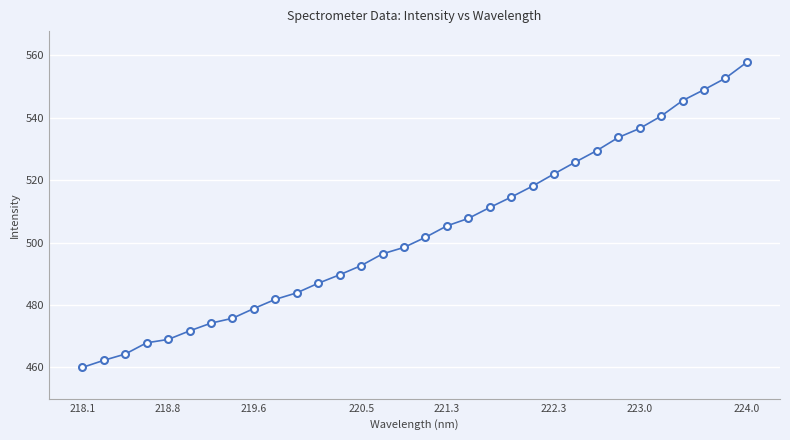

What is the value of the 32nd point from the left?

557.8